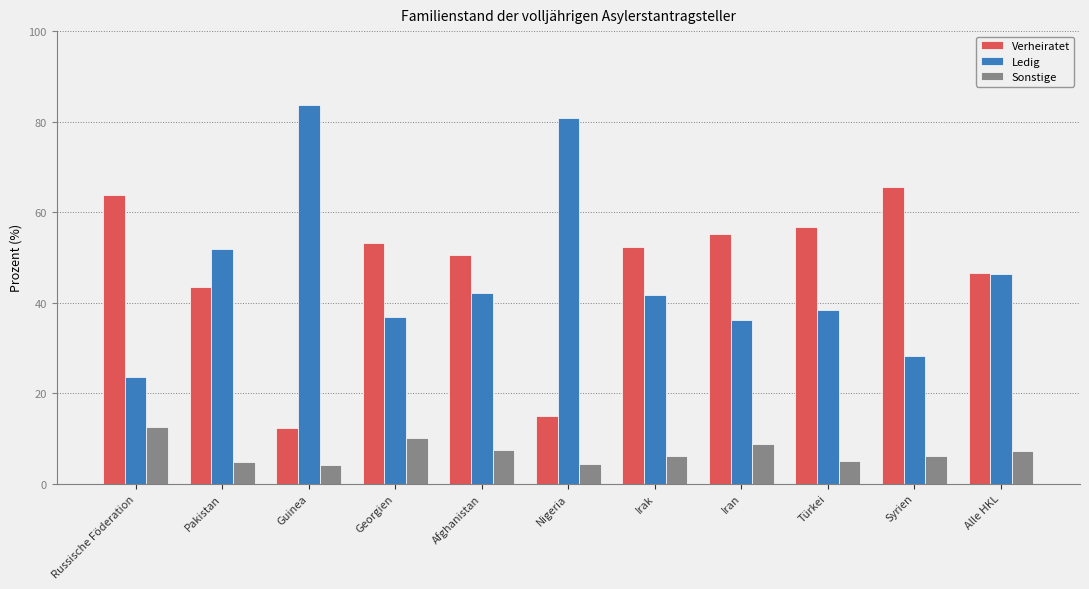

How many groups of bars are there?

11